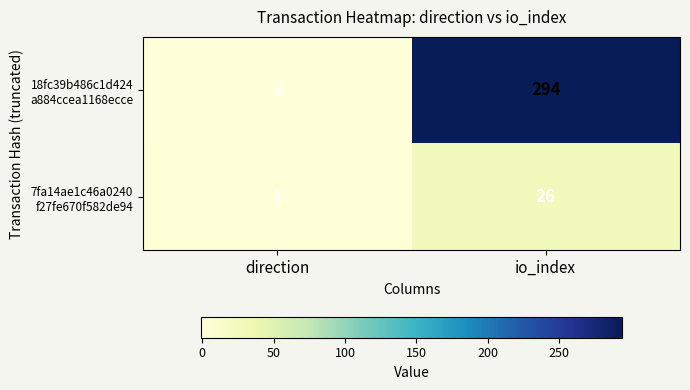

Which category has the highest value across all series?

io_index